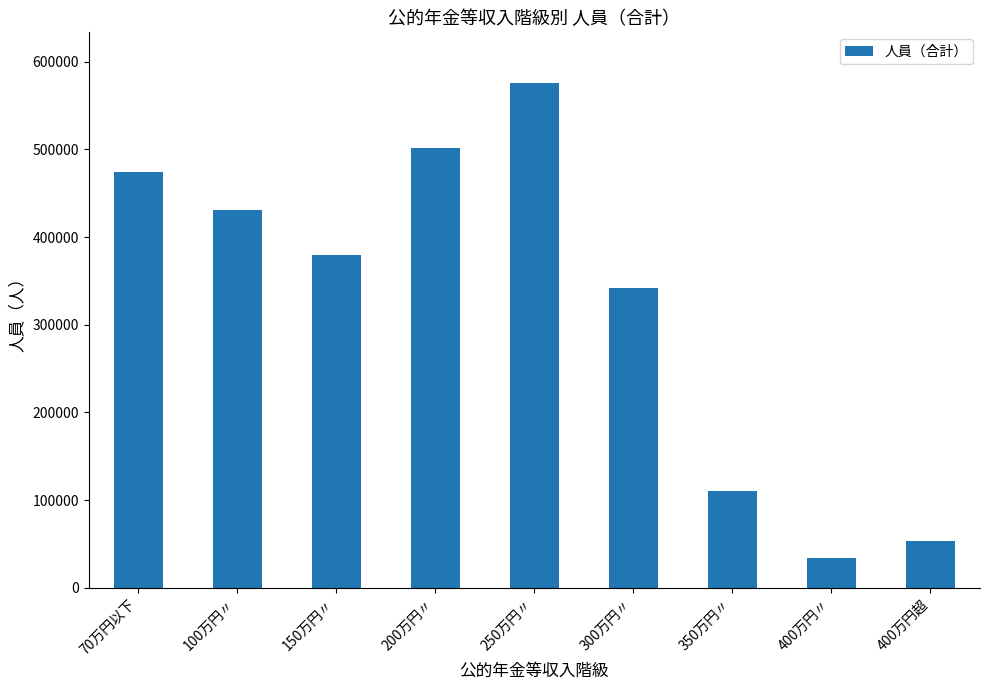

List the labels in order of value, largest first.

250万円〃, 200万円〃, 70万円以下, 100万円〃, 150万円〃, 300万円〃, 350万円〃, 400万円超, 400万円〃